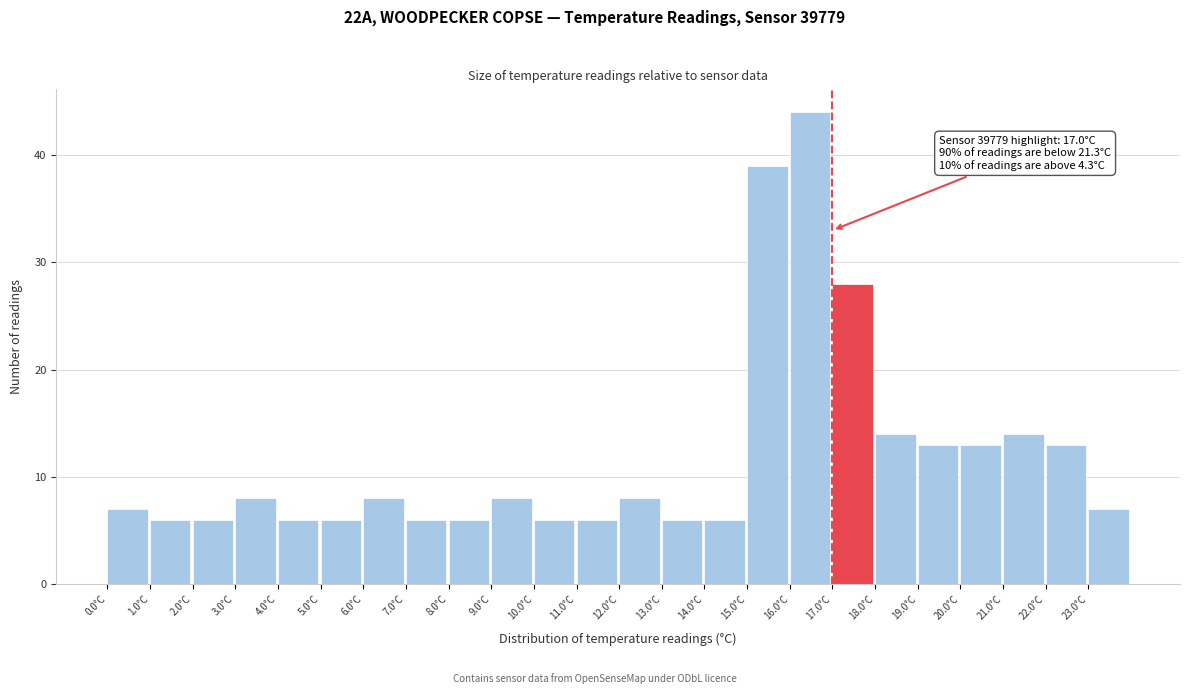

Which range on the x-axis has the tallest bar?

16 to 17